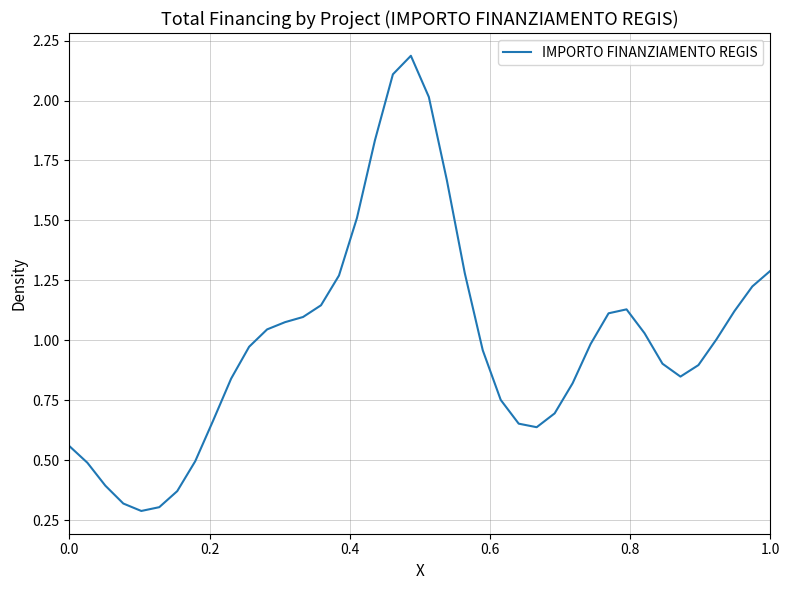

What is the minimum value shown in the chart?

0.3